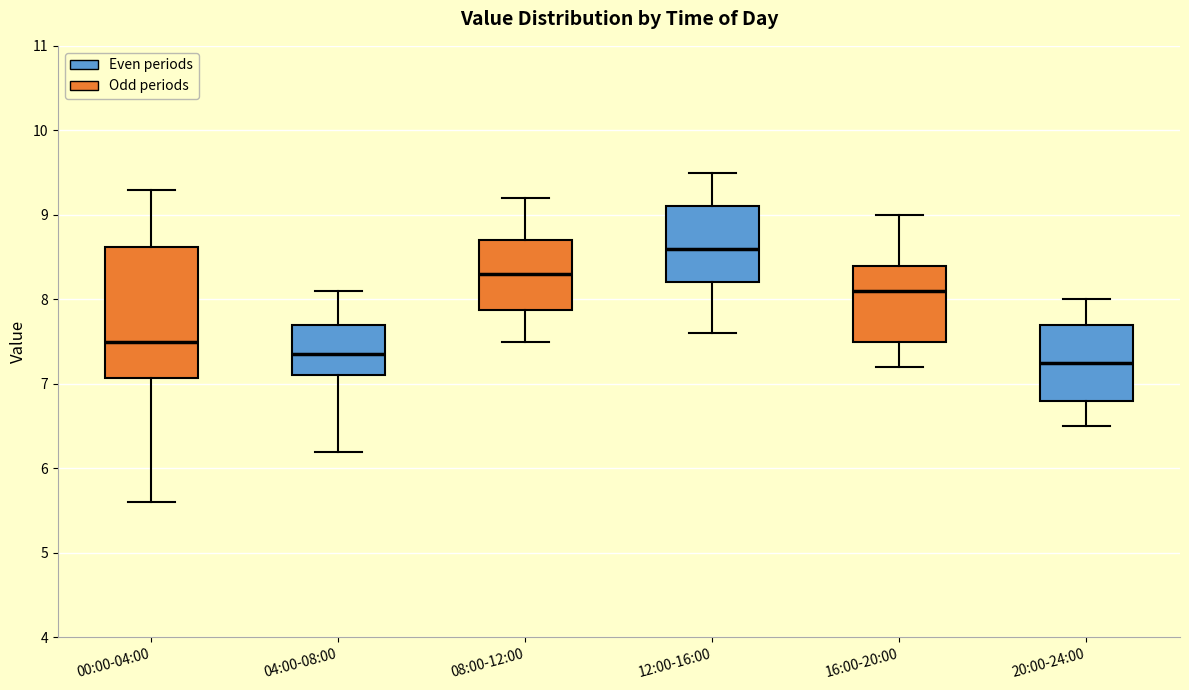

Where is the upper edge of the box for 20:00-24:00 on the y-axis? The values are not printed on the chart, so give them approximately, as read against the axis.

7.7